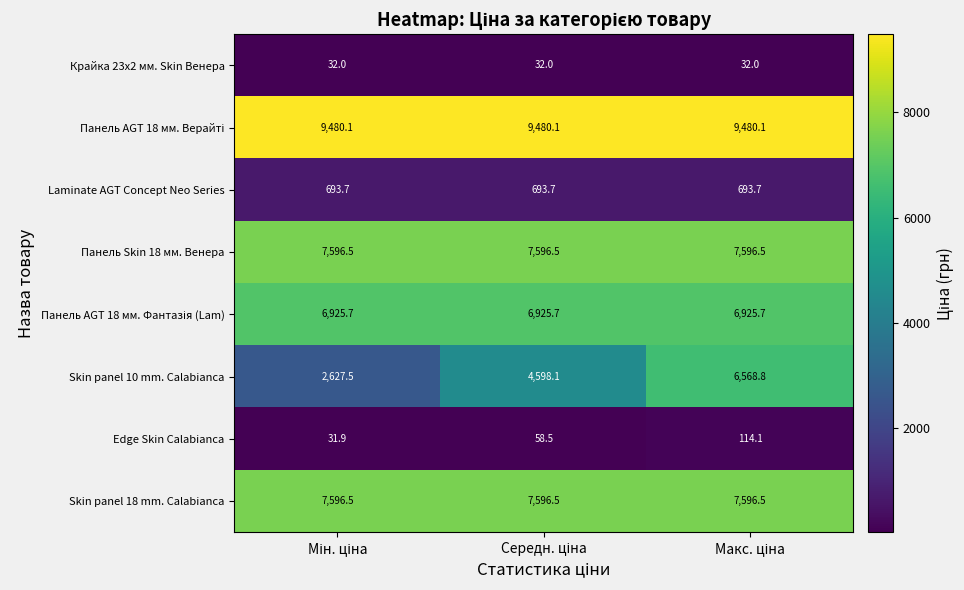

What is the sum of all Edge Skin Calabianca values?

204.5